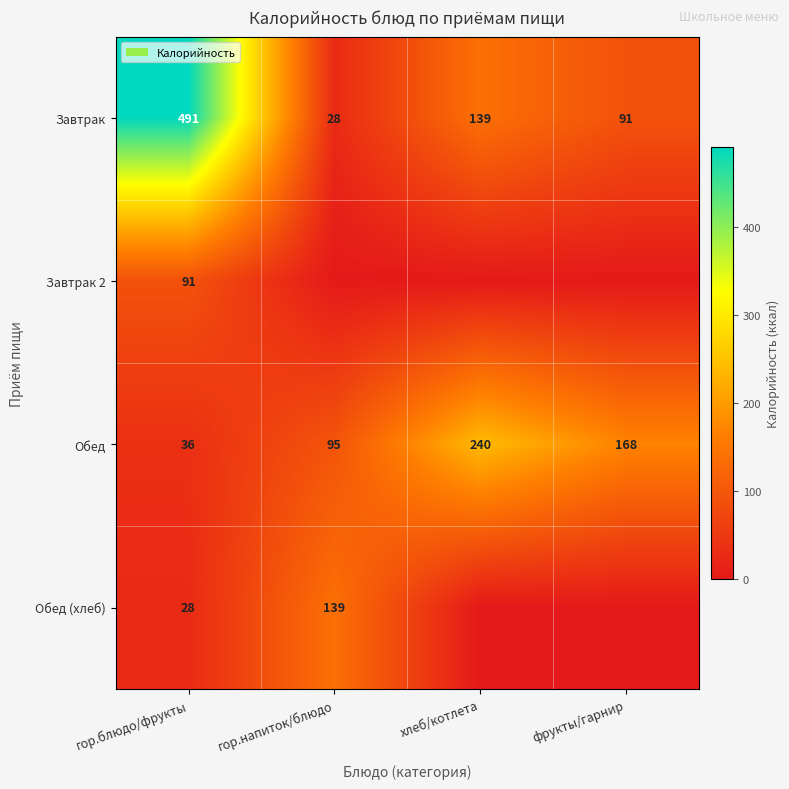

What is the difference between the Завтрак values at гор.блюдо/фрукты and фрукты/гарнир?

400